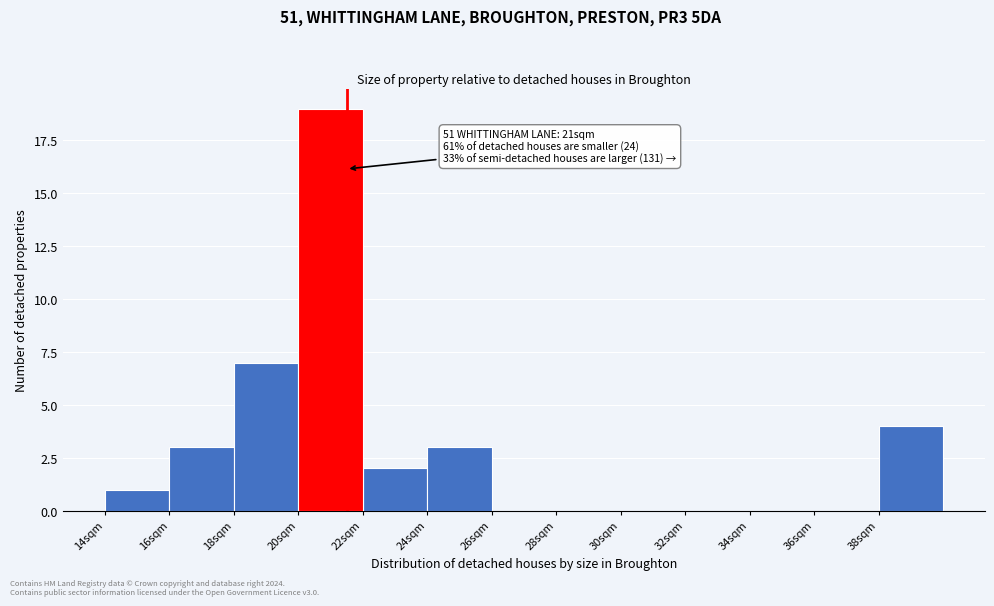

Over which range of the x-axis is the bar tallest?

20 to 22